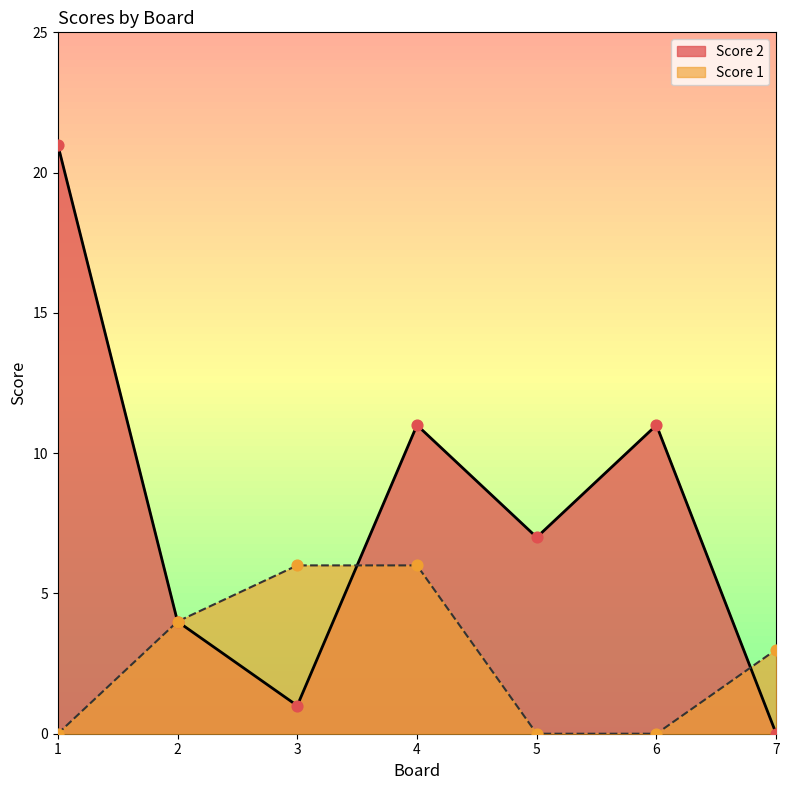

At how many categories does at least one series exceed 8?

3